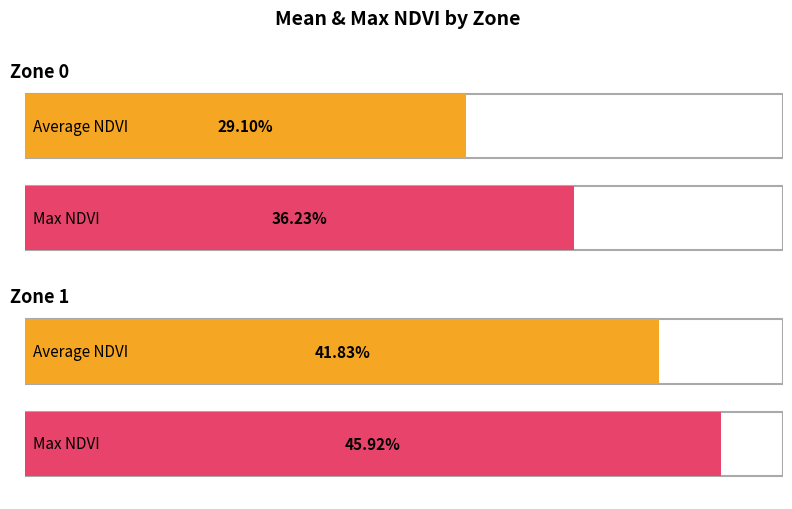

How many Max NDVI values are between 0 and 1?

2